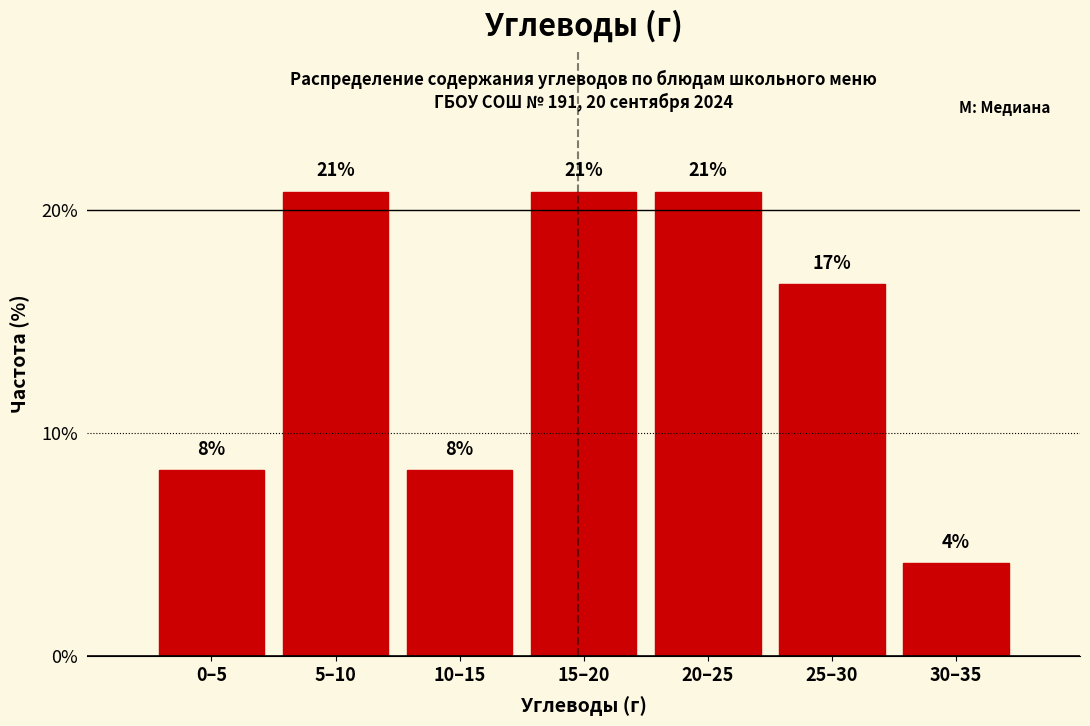

Are the bars horizontal?

No